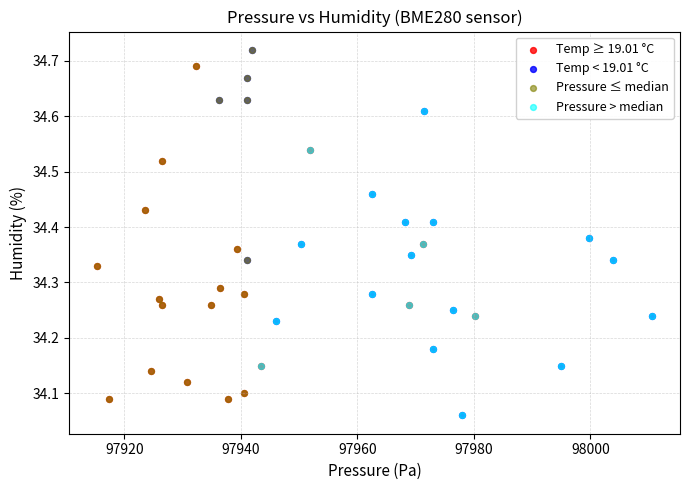

Which series has the widest spread of Y values?

Temp < 19.01 °C